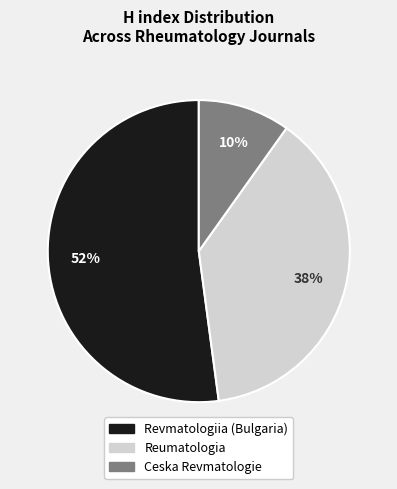

What is the smallest slice in the pie chart?

Ceska Revmatologie